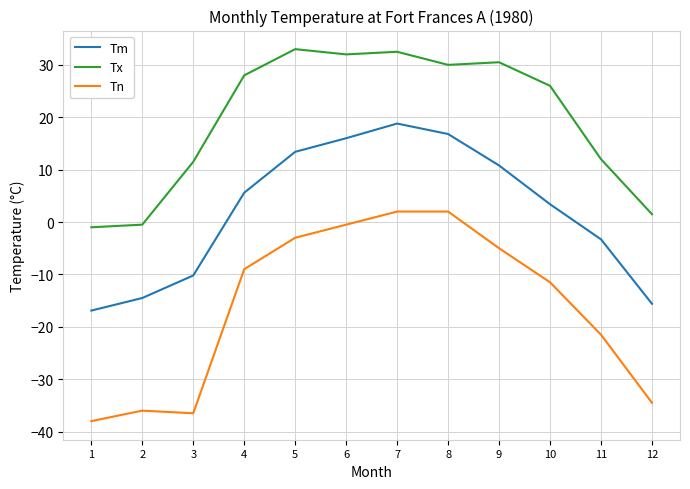

Which series changed the most between 2 and 4?

Tx